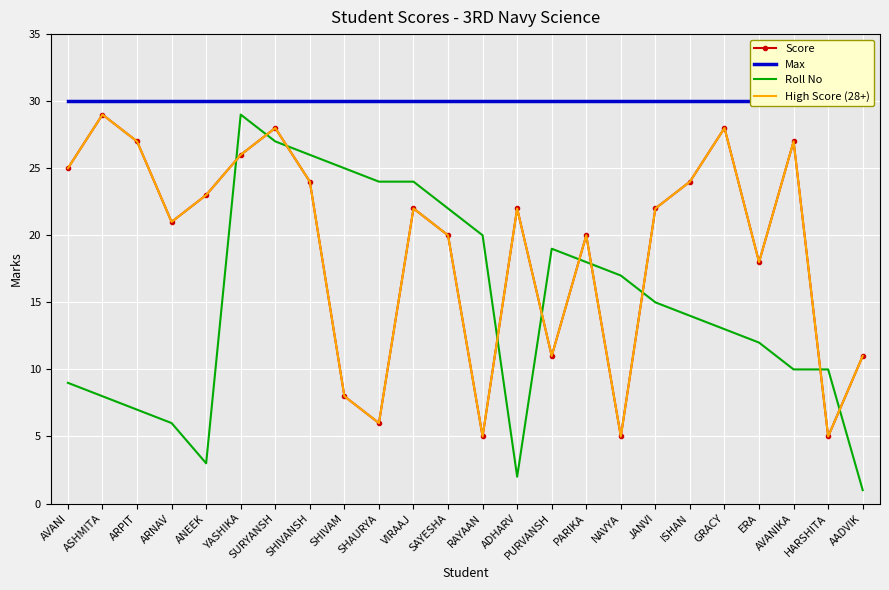

The Max series shows 30 at ARPIT. True or false?

True